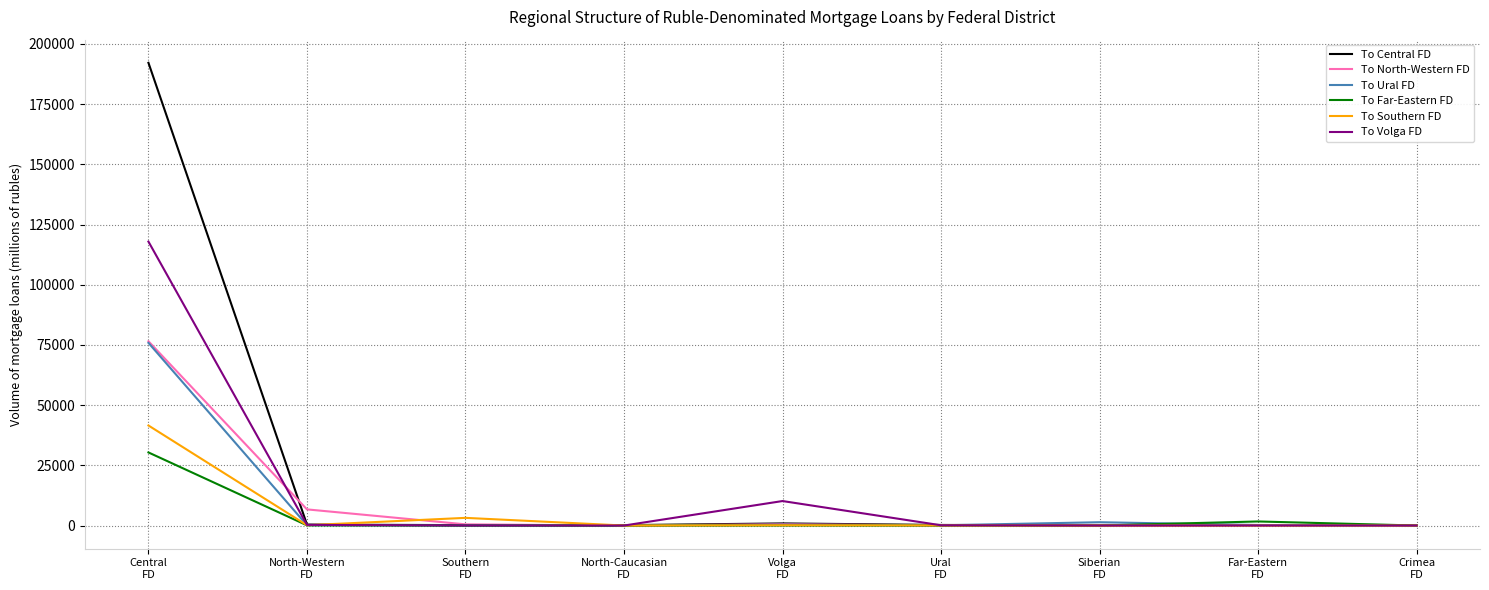

What are all the series names shown in the legend?

To Central FD, To North-Western FD, To Ural FD, To Far-Eastern FD, To Southern FD, To Volga FD